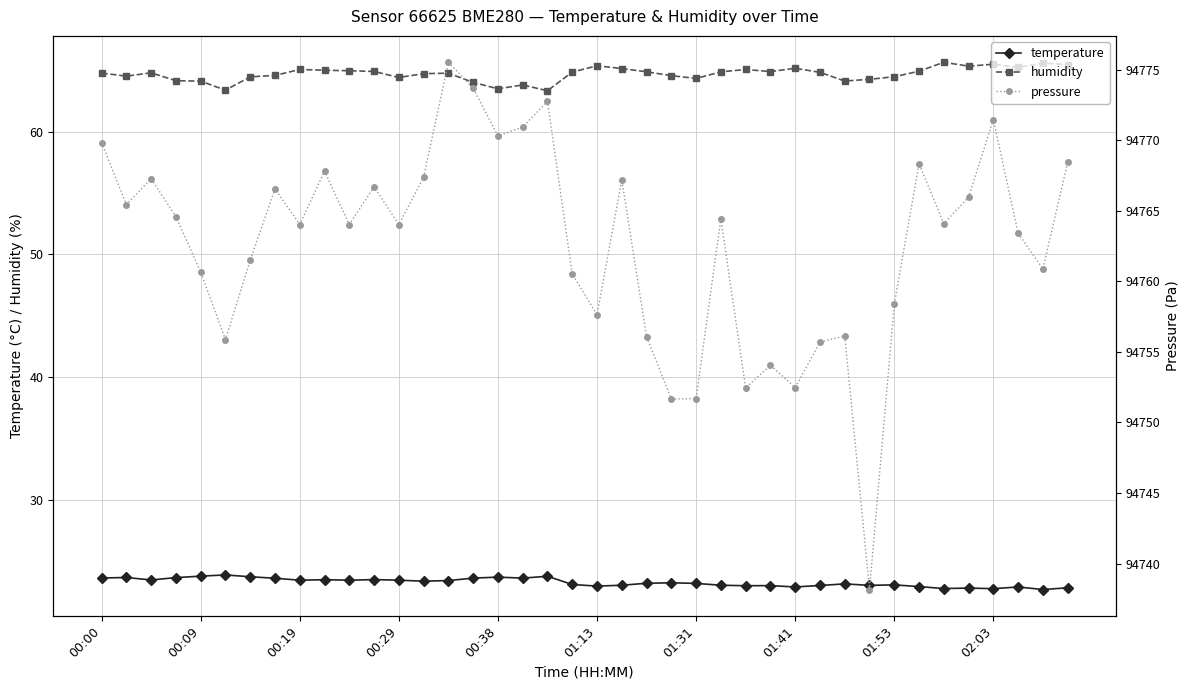

Reading right to left, list all the values displayed in this chart.

temperature: 22.9	22.7	22.9	22.8	22.8	22.8	22.9	23.1	23.1	23.2	23.0	22.9	23.0	23.0	23.1	23.2	23.3	23.2	23.1	23.0	23.1	23.8	23.6	23.7	23.6	23.4	23.4	23.5	23.5	23.5	23.5	23.5	23.6	23.8	23.9	23.8	23.7	23.5	23.7	23.6
humidity: 65.5	65.6	65.2	65.5	65.3	65.7	64.9	64.5	64.3	64.1	64.8	65.2	64.9	65.1	64.9	64.3	64.6	64.9	65.1	65.4	64.8	63.3	63.8	63.5	64.0	64.8	64.7	64.4	64.9	65.0	65.0	65.1	64.6	64.5	63.4	64.1	64.2	64.8	64.5	64.8
pressure: 94768.4	94760.9	94763.4	94771.5	94766.0	94764.1	94768.3	94758.4	94738.2	94756.1	94755.7	94752.5	94754.1	94752.4	94764.4	94751.7	94751.7	94756.1	94767.2	94757.6	94760.5	94772.8	94770.9	94770.3	94773.7	94775.5	94767.4	94764.0	94766.7	94764.0	94767.8	94764.0	94766.6	94761.5	94755.9	94760.7	94764.6	94767.3	94765.4	94769.8